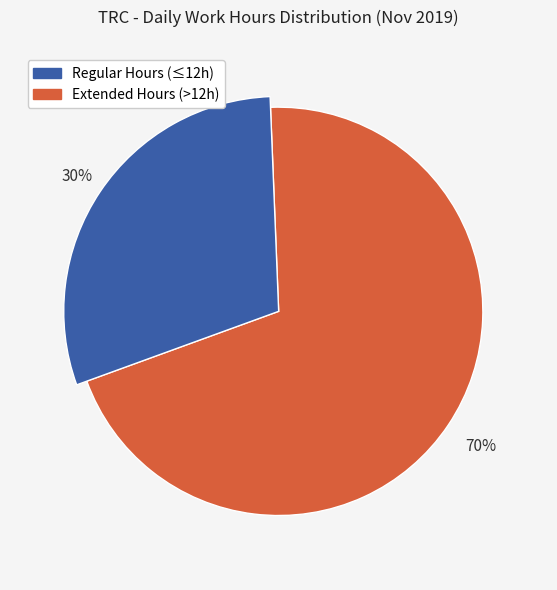

Does 7-Thu account for over 50% of the chart?

No